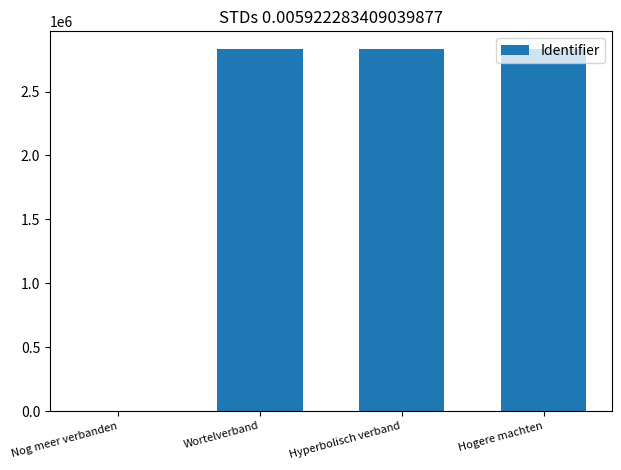

What is the maximum value shown in the chart?

2830233